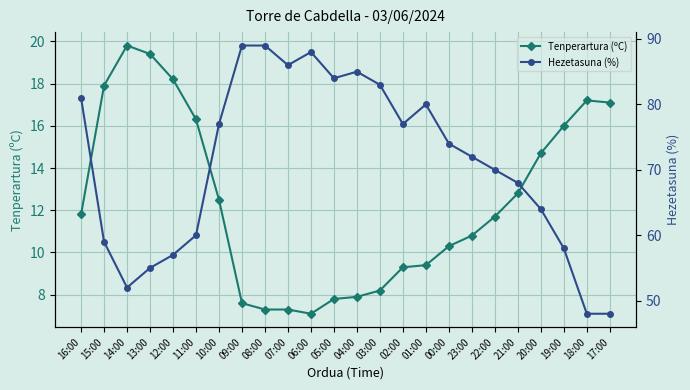

Which series has the largest total across all categories?

Hezetasuna (%)